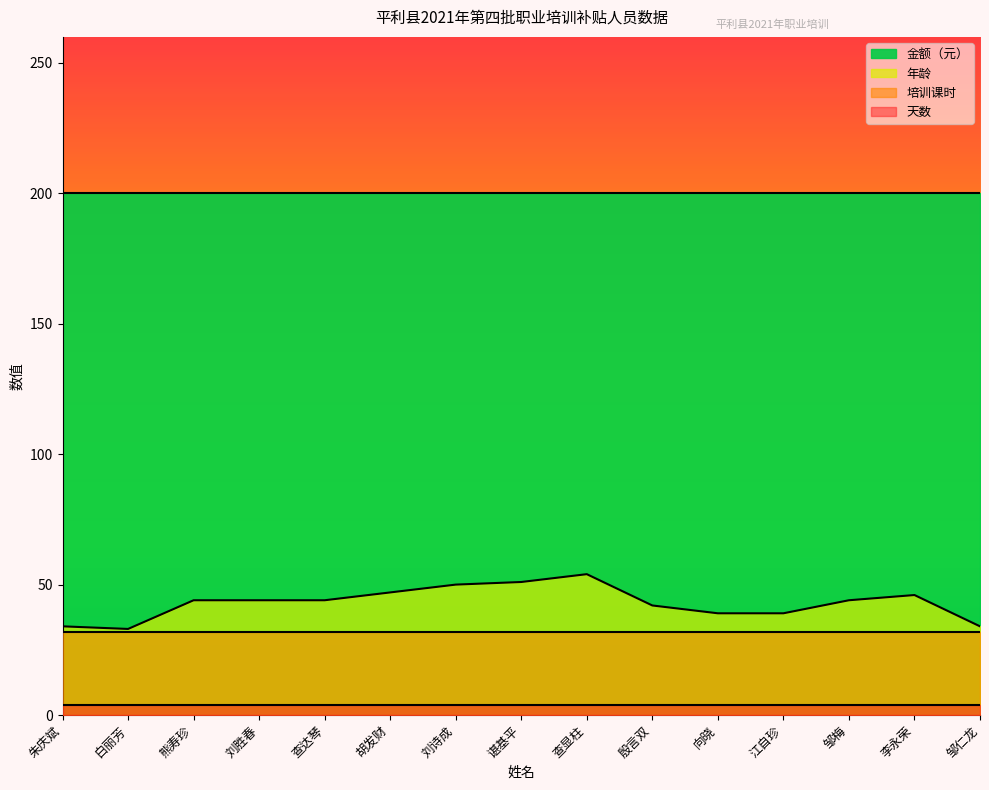

How many categories are shown in the chart?

15